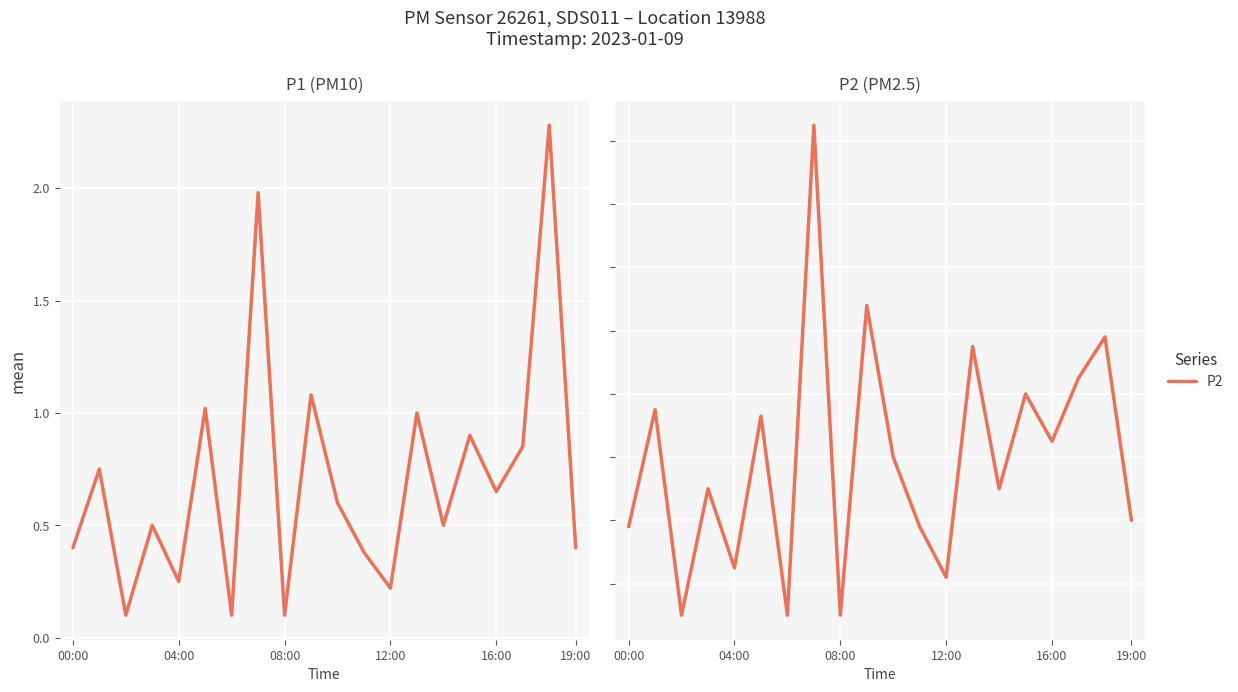

Reading left to right, list all the values displayed in this chart.

P1: 0.4	0.8	0.1	0.5	0.2	1.0	0.1	2.0	0.1	1.1	0.6	0.4	0.2	1.0	0.5	0.9	0.7	0.8	2.3	0.4
P2: 0.4	0.8	0.1	0.5	0.2	0.7	0.1	1.6	0.1	1.1	0.6	0.4	0.2	0.9	0.5	0.8	0.7	0.8	1.0	0.4